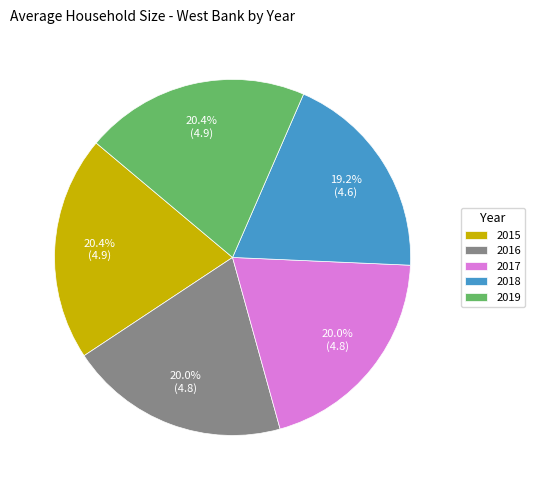

What portion of the pie excludes 2019?

79.6%